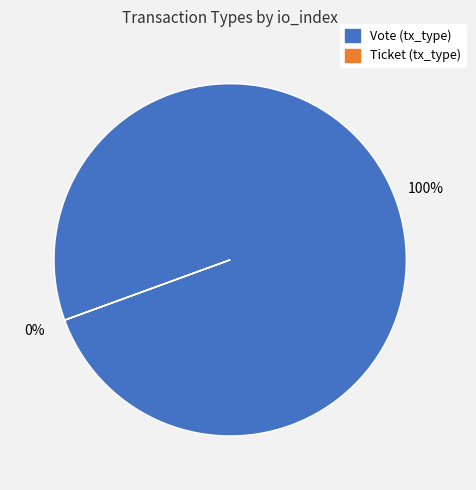

What is the largest slice in the pie chart?

Vote